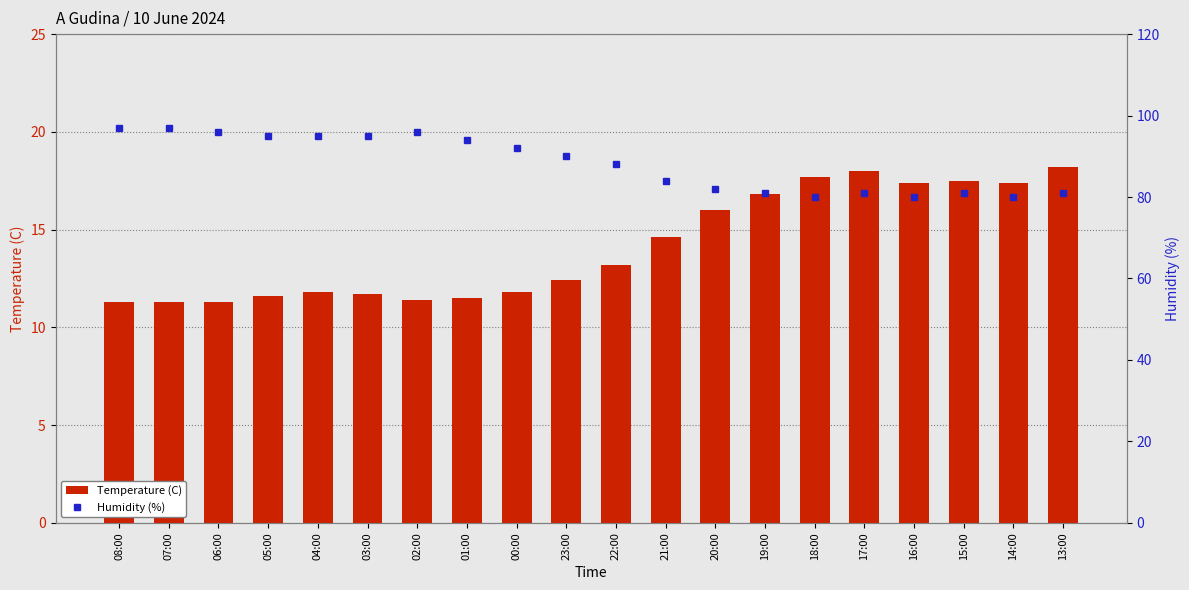

Reading left to right, what are all the values shown in this chart?

Temperature (C): 08:00=11.3	07:00=11.3	06:00=11.3	05:00=11.6	04:00=11.8	03:00=11.7	02:00=11.4	01:00=11.5	00:00=11.8	23:00=12.4	22:00=13.2	21:00=14.6	20:00=16.0	19:00=16.8	18:00=17.7	17:00=18.0	16:00=17.4	15:00=17.5	14:00=17.4	13:00=18.2
Humidity (%): 08:00=97.0	07:00=97.0	06:00=96.0	05:00=95.0	04:00=95.0	03:00=95.0	02:00=96.0	01:00=94.0	00:00=92.0	23:00=90.0	22:00=88.0	21:00=84.0	20:00=82.0	19:00=81.0	18:00=80.0	17:00=81.0	16:00=80.0	15:00=81.0	14:00=80.0	13:00=81.0